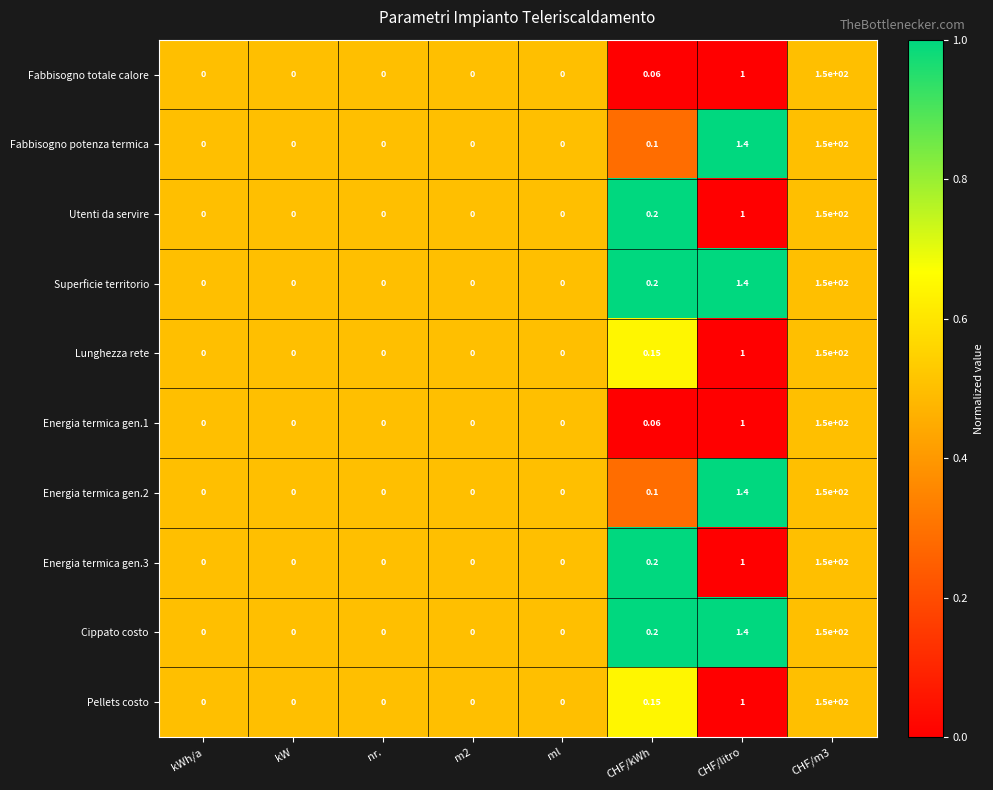

Where is Energia termica gen.2 nearest to the value 75?

CHF/litro